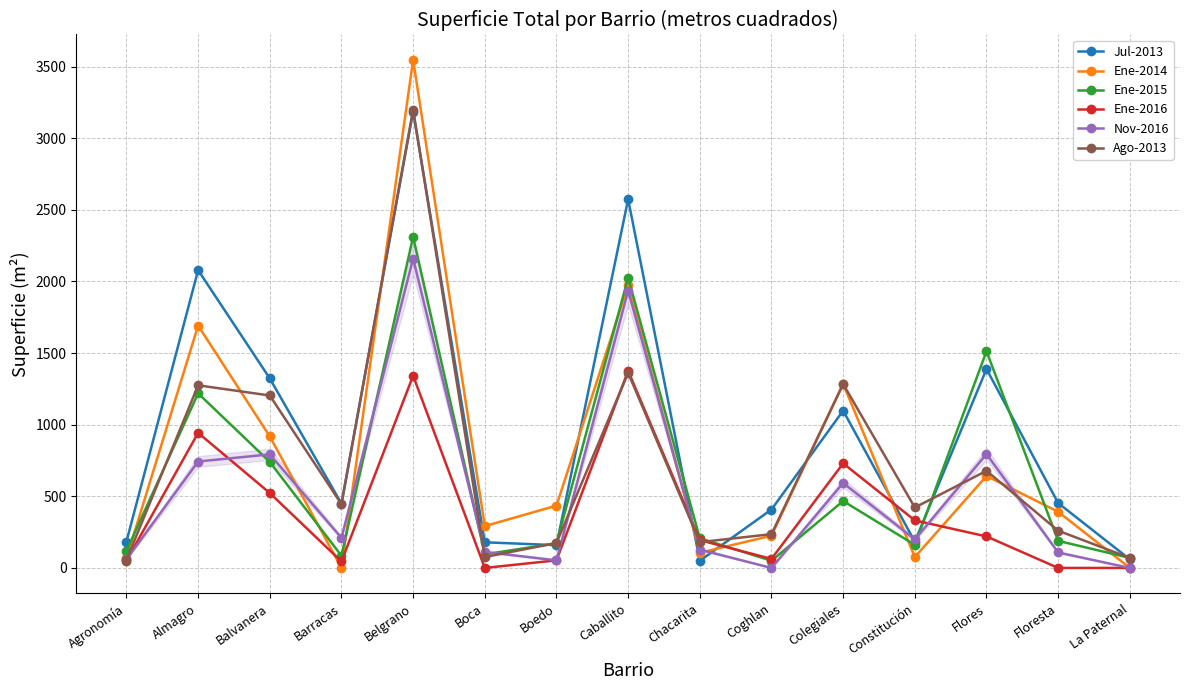

What value does the Jul-2013 series have at La Paternal, to the nearest 50?

50